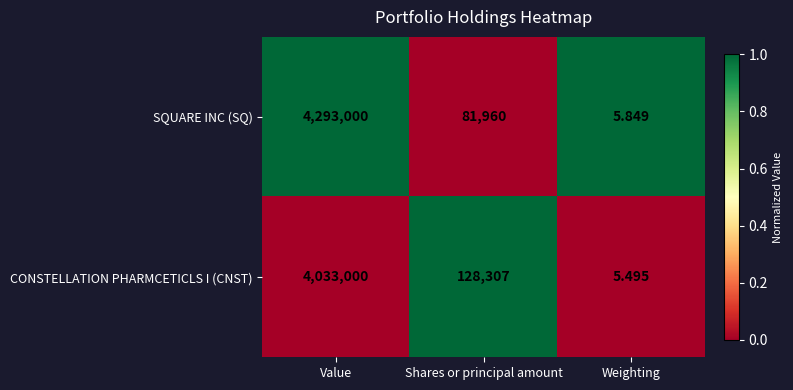

Which series has the largest range (max minus min)?

SQUARE INC (SQ)